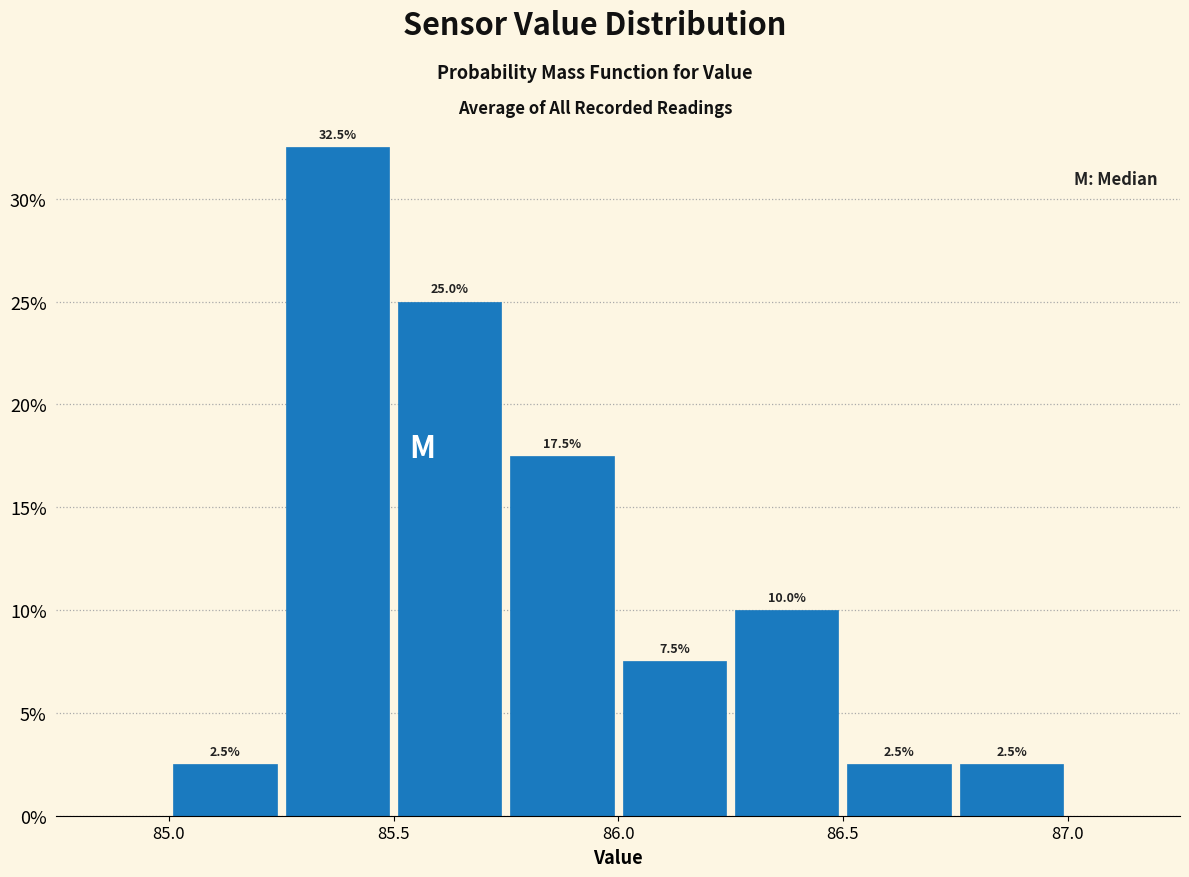

What is the height of the bar covering 86.75 to 87.00 on the x-axis?

2.5